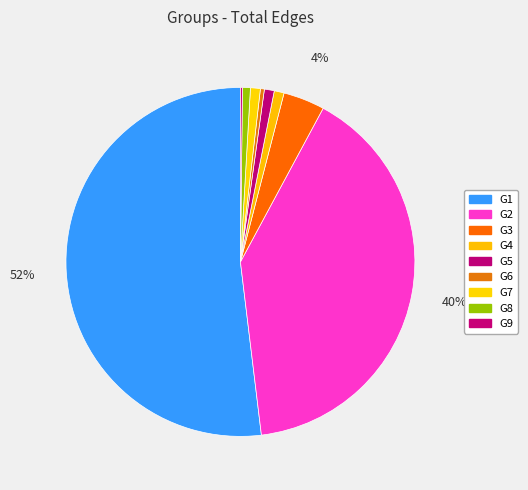

How many slices are in this pie chart?

9